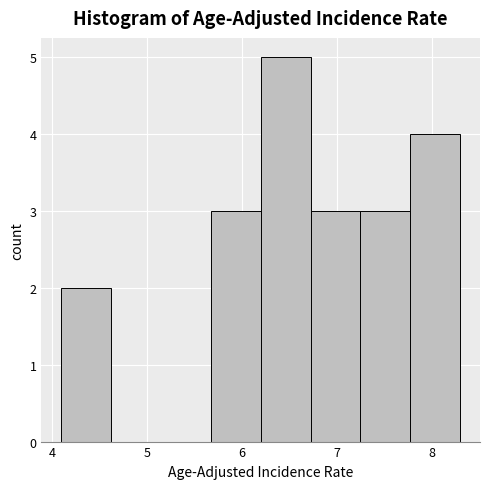

Which range on the x-axis has the tallest bar?

6.2 to 6.7